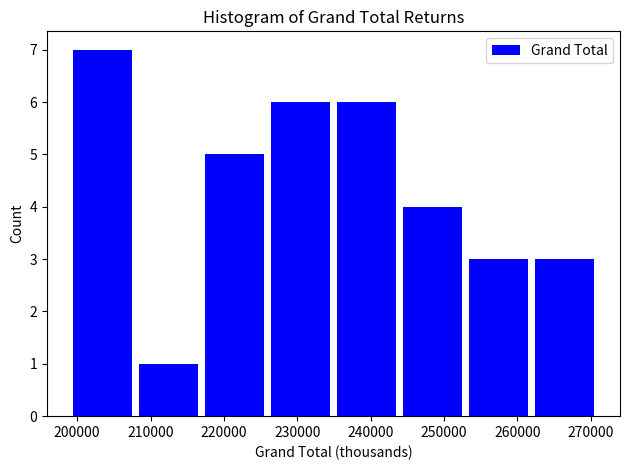

Over which range of the x-axis is the bar tallest?

199000 to 208000